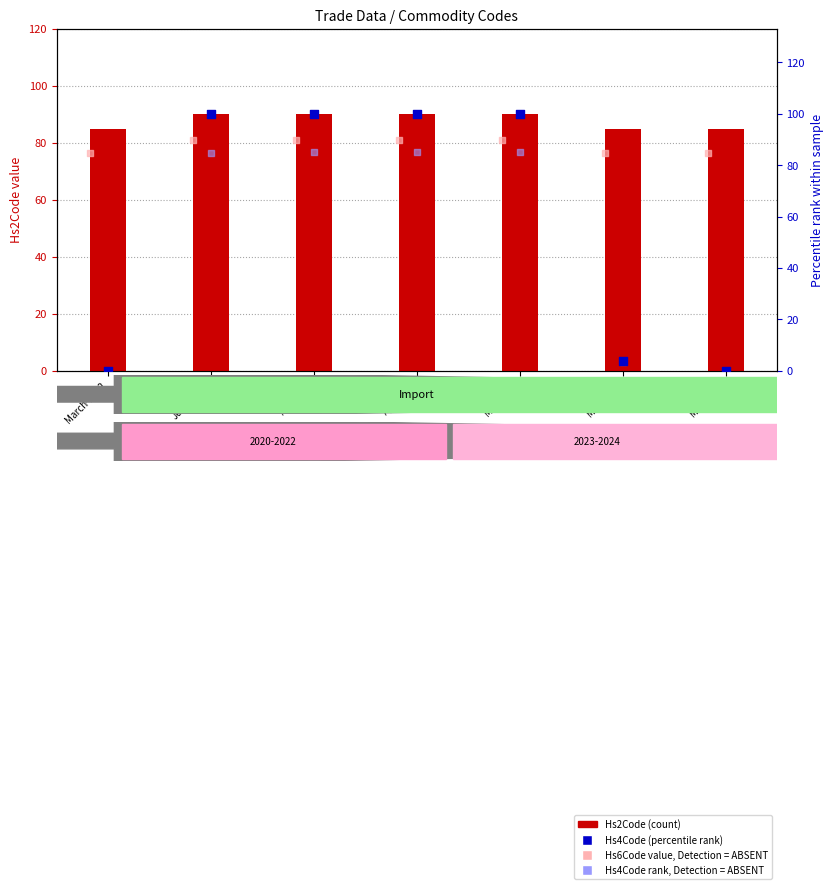

Which series reaches the minimum Y coordinate?

Hs4Code (percentile rank)